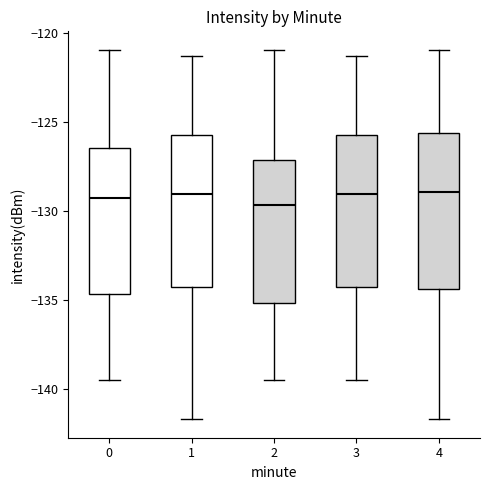

Reading left to right, read every box against the y-axis: the position of its median line, the range the box covers, and the ends of its whiskers. The values are not printed on the chart, so give them approximately, as read against the axis.

0: median -129.5, box -134.5 to -126.5, whiskers -139.5 to -121.0
1: median -129.0, box -134.5 to -125.5, whiskers -141.5 to -121.5
2: median -129.5, box -135.0 to -127.0, whiskers -139.5 to -121.0
3: median -129.0, box -134.5 to -125.5, whiskers -139.5 to -121.5
4: median -129.0, box -134.5 to -125.5, whiskers -141.5 to -121.0